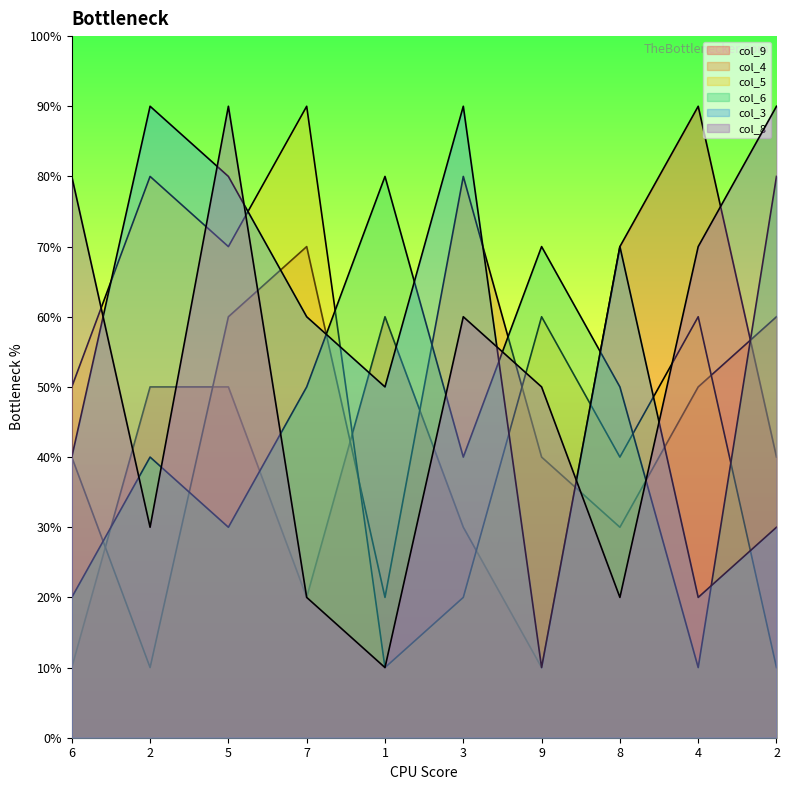

True or false: col_9 has a value of 8 at 5.

False